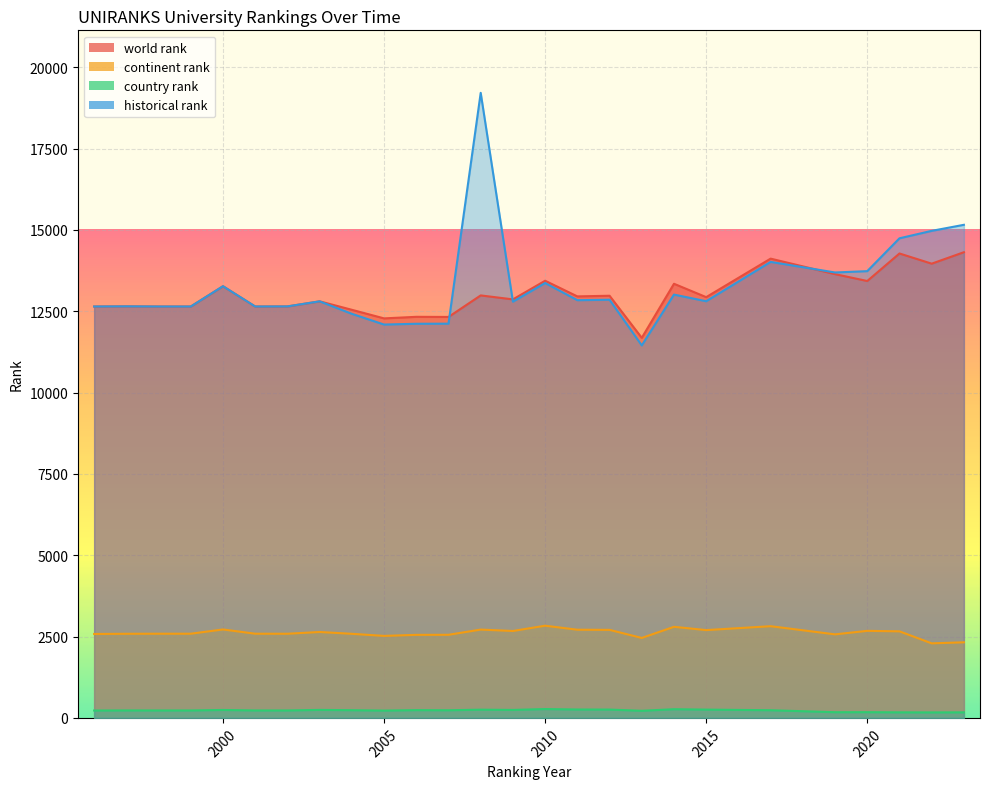

How many interior local peaks does the continent rank series have?

7